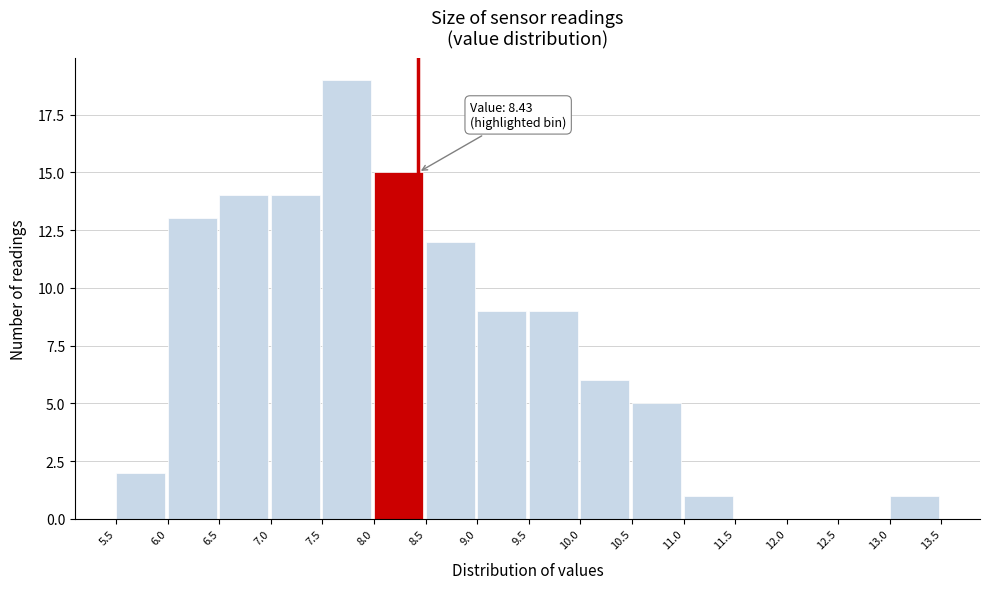

Over which range of the x-axis is the bar tallest?

7.5 to 8.0